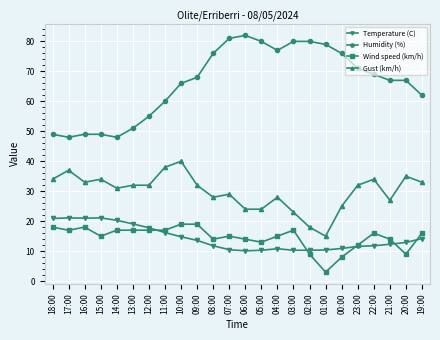

What value does the Humidity (%) series have at 07:00?

81.0